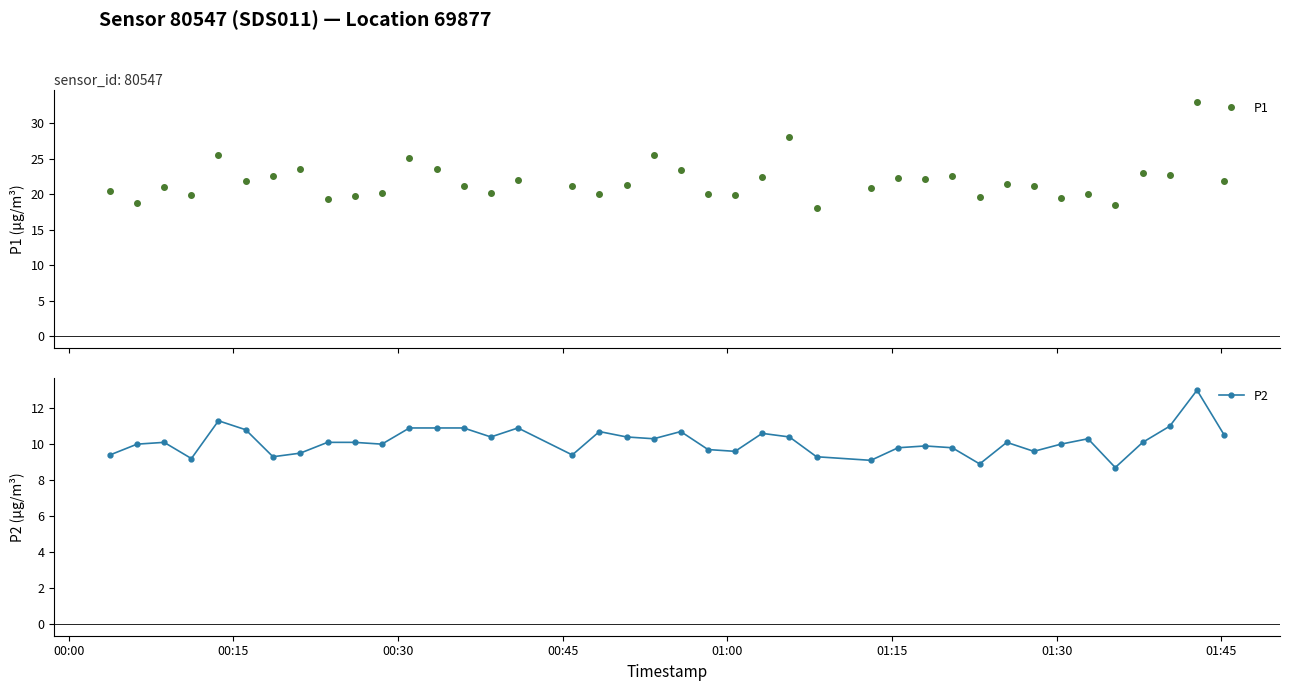

True or false: P1 has more than 2 points higher than both neighbors.

True